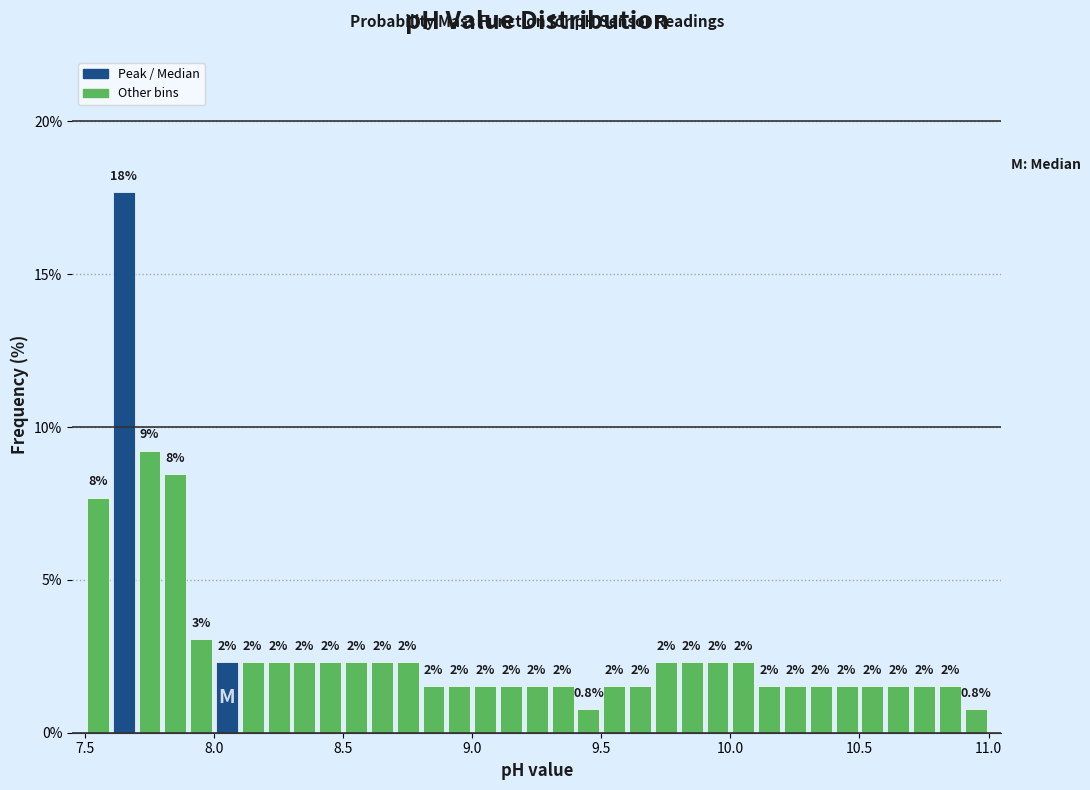

Read against the x-axis, roughly where is the centre of the tallest bar?

7.65